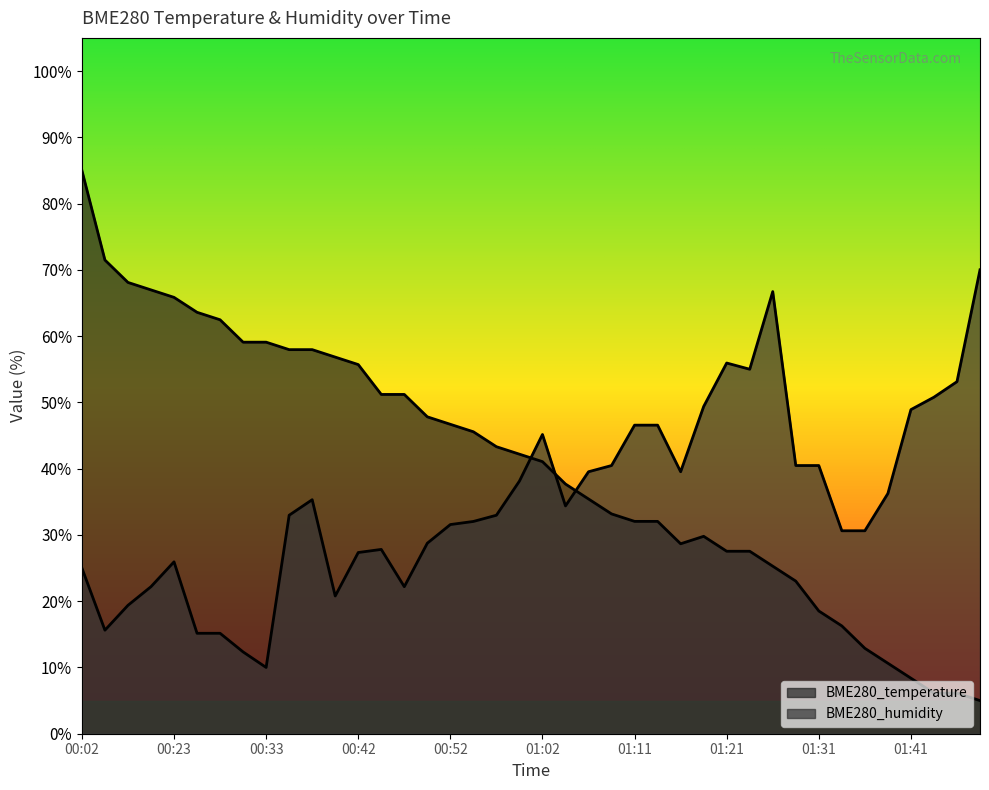

True or false: BME280_temperature has more than 1 interior local peaks.

False